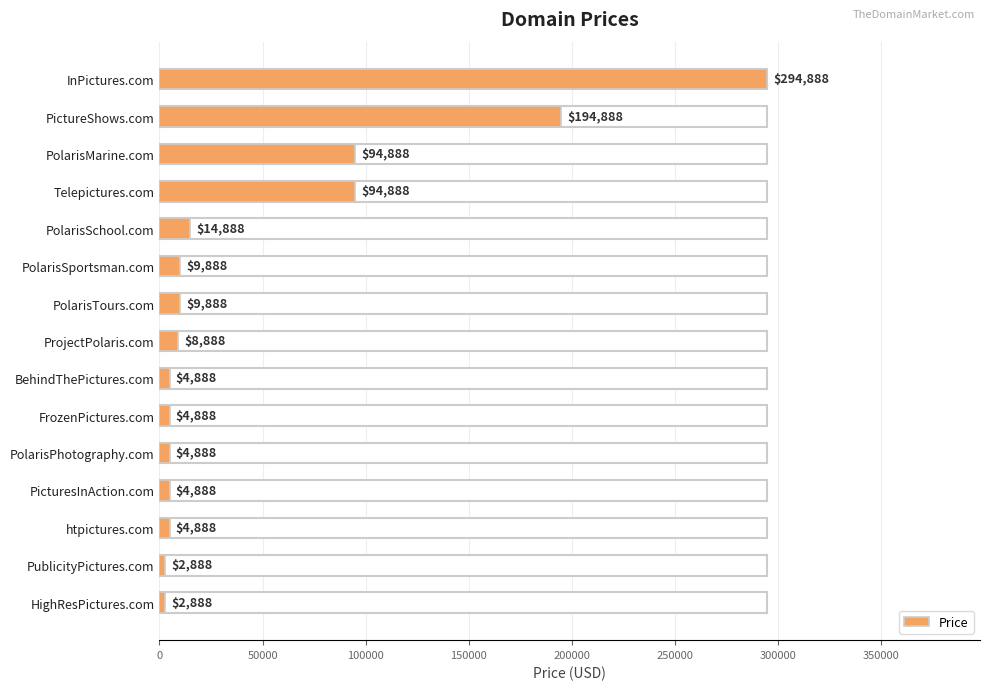

What is the label of the 9th bar from the bottom?

PolarisTours.com